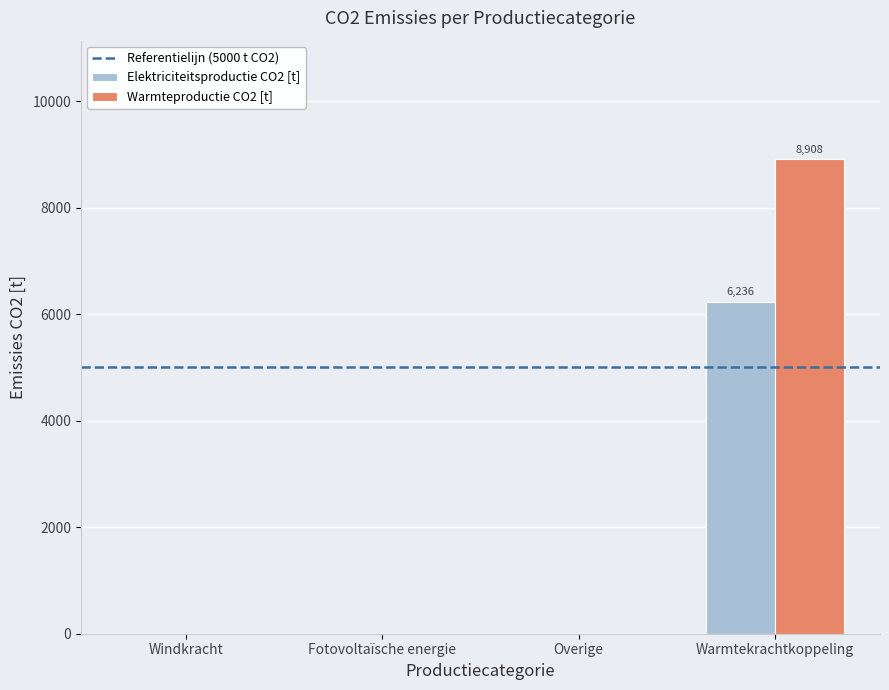

What is the average value of the Warmteproductie CO2 [t] series?

2227.1